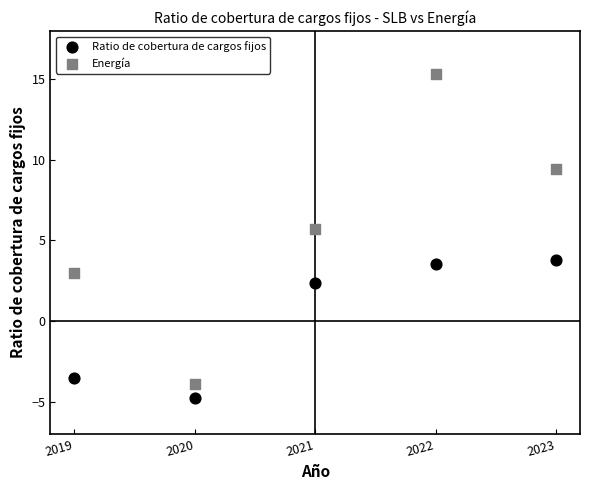

What are all the series names shown in the legend?

Ratio de cobertura de cargos fijos, Energía